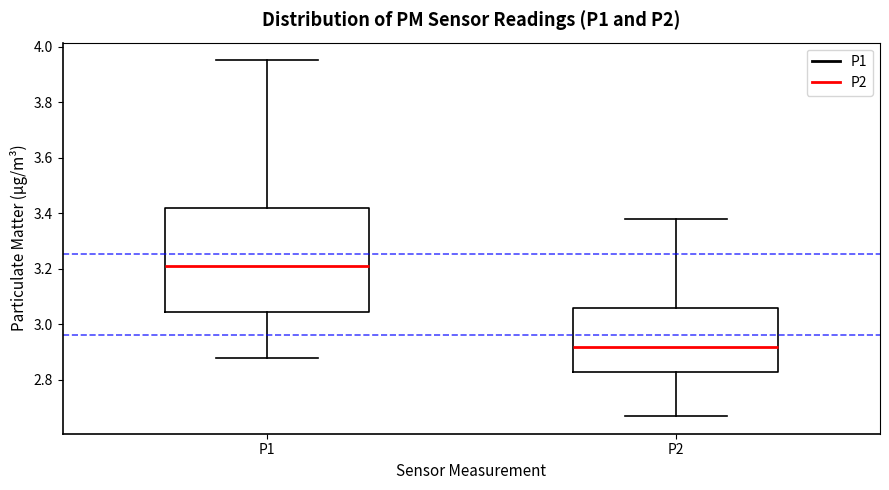

Where does the upper whisker of the box for P2 end on the y-axis? The values are not printed on the chart, so give them approximately, as read against the axis.

3.38